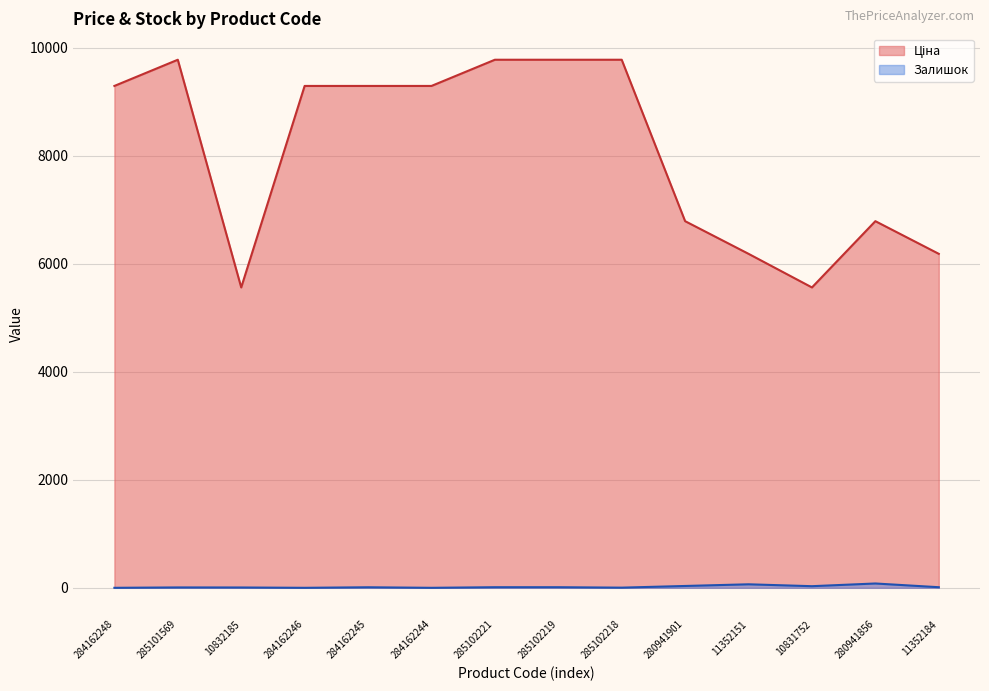

How many lines are shown in the chart?

2